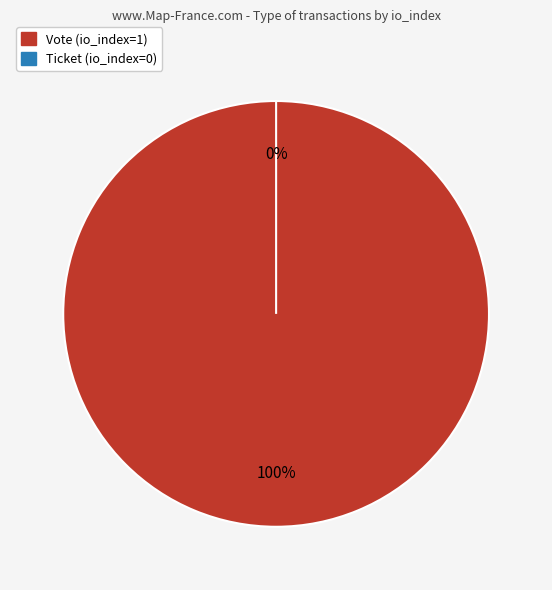

What percentage do Vote (io_index=1) and Ticket (io_index=0) together represent?

100.0%